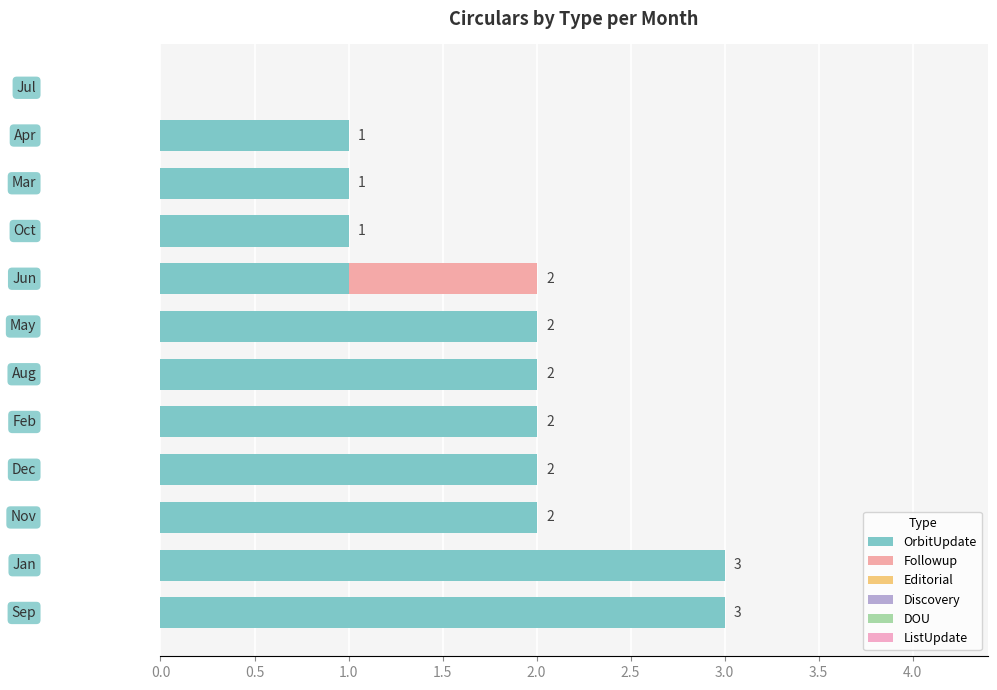

How many series are shown in this chart?

2